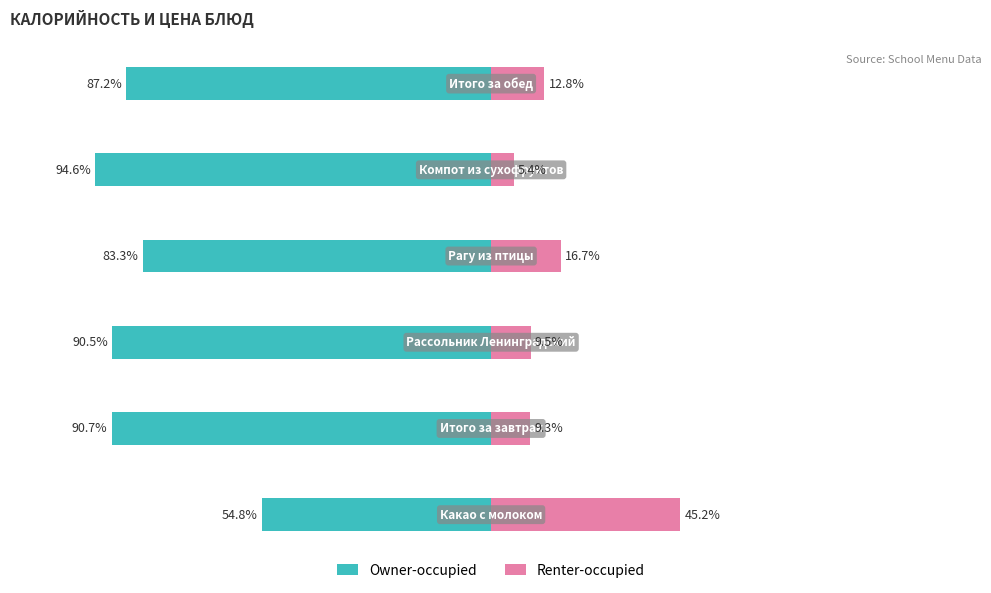

At how many categories does at least one series exceed -59?

6